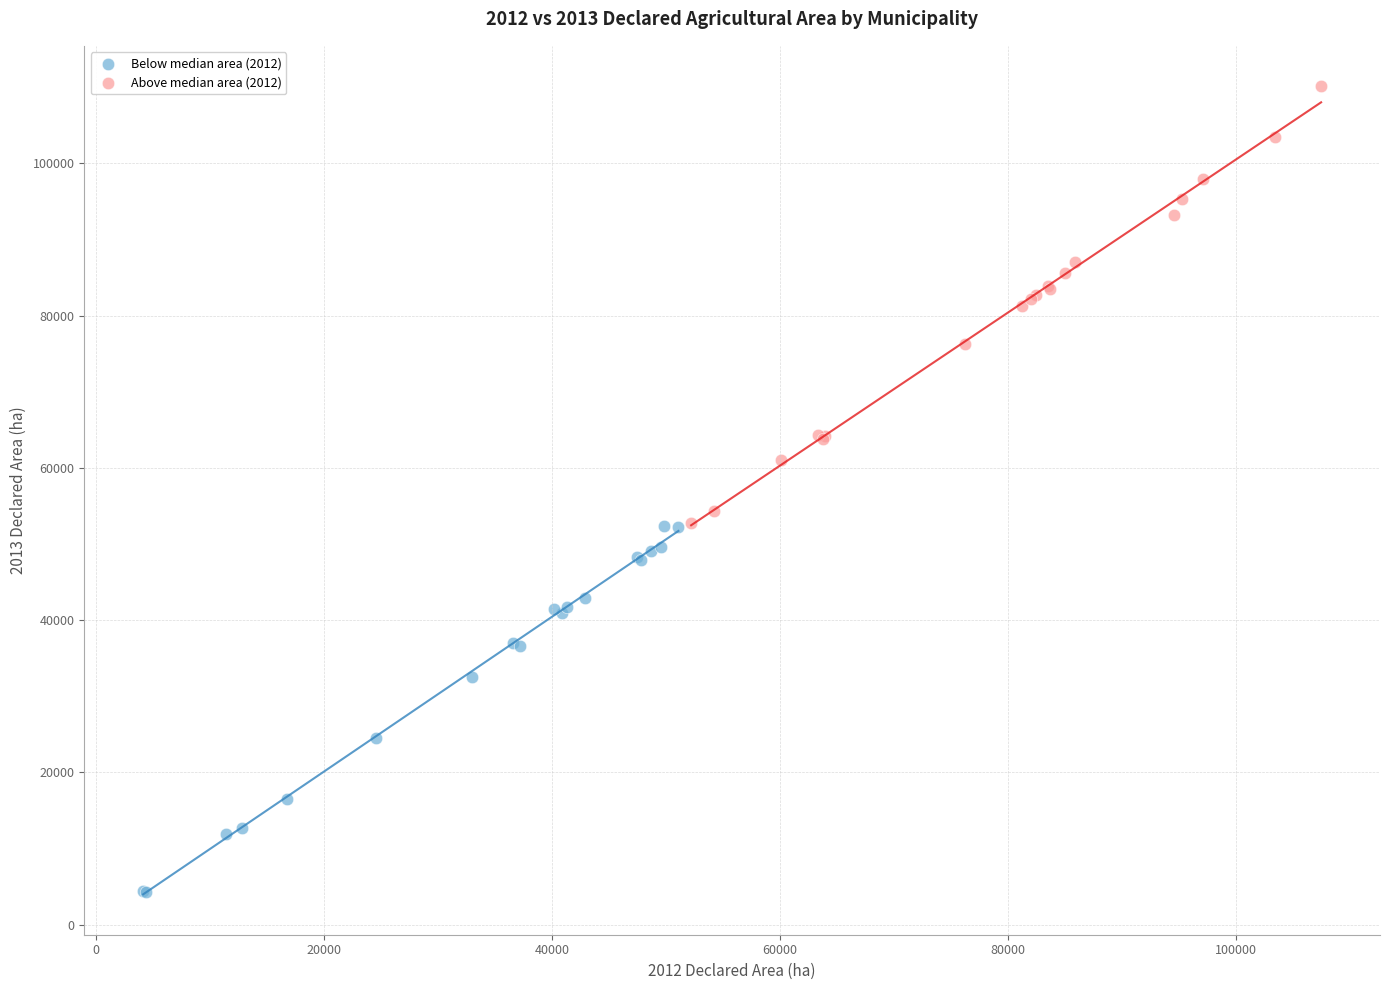

Which series has the widest spread of Y values?

Above median area (2012)